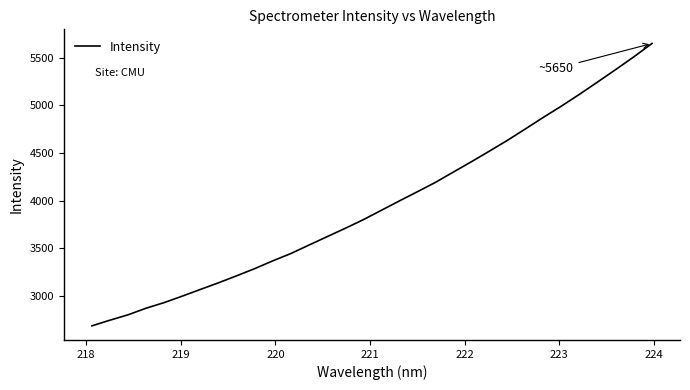

What is the smallest value displayed?

2687.2